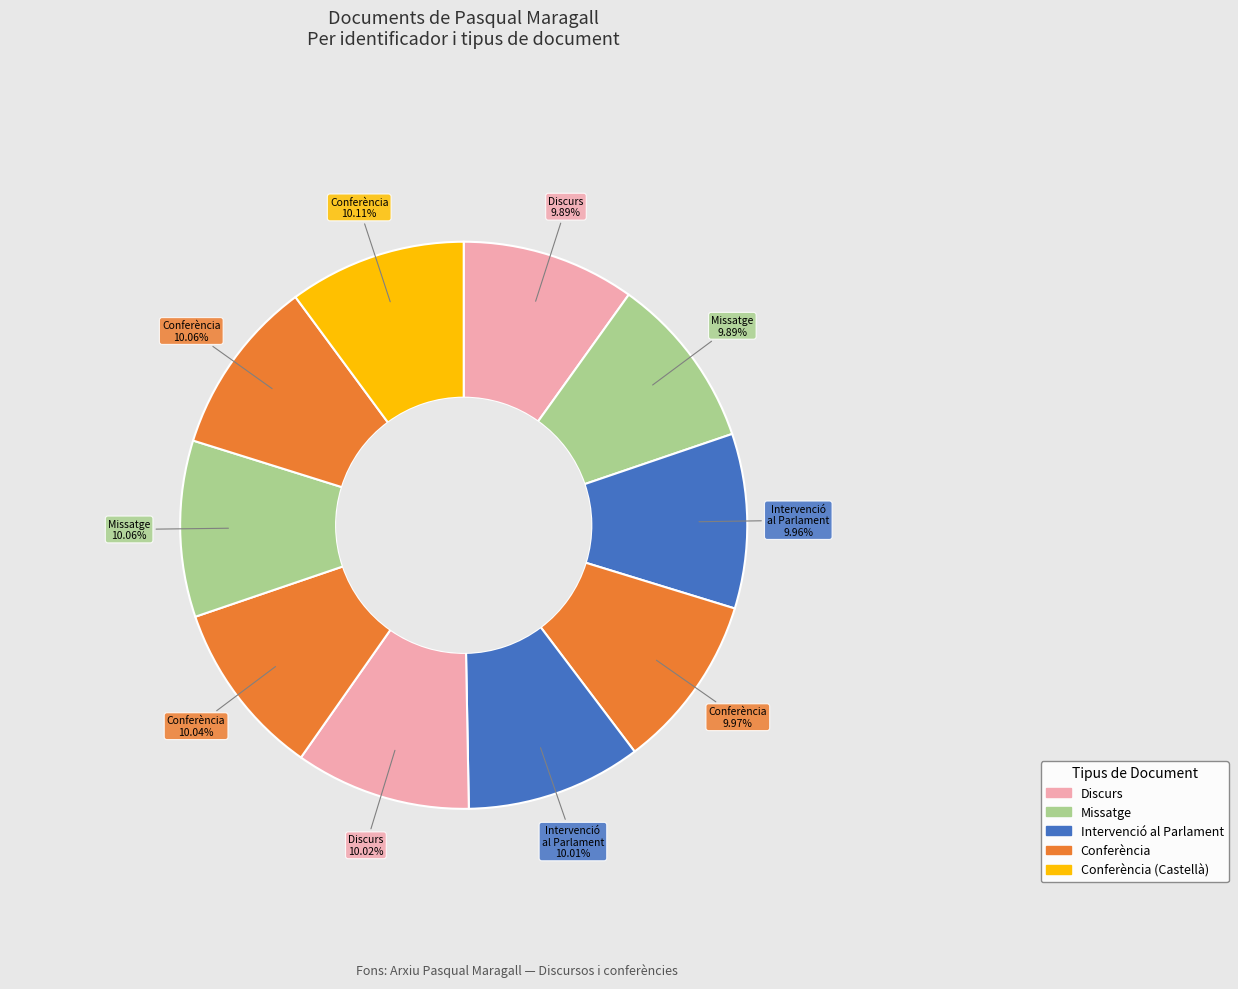

What is the smallest slice in the pie chart?

Discurs (2003-12-22)